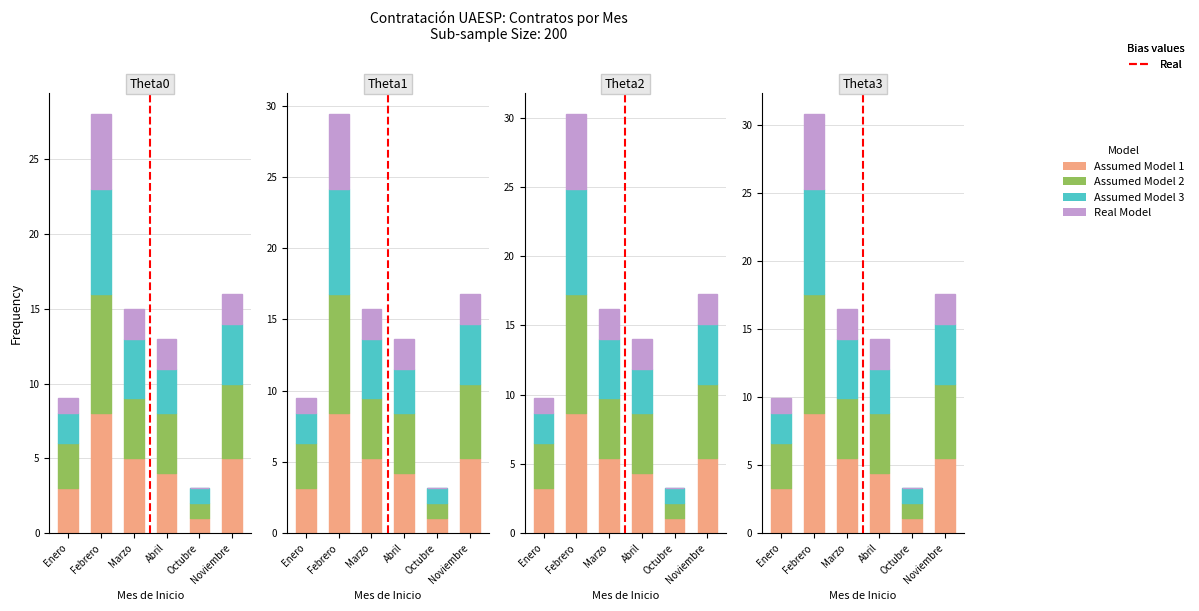

What is the difference between the highest and lowest values at Marzo?

3.3